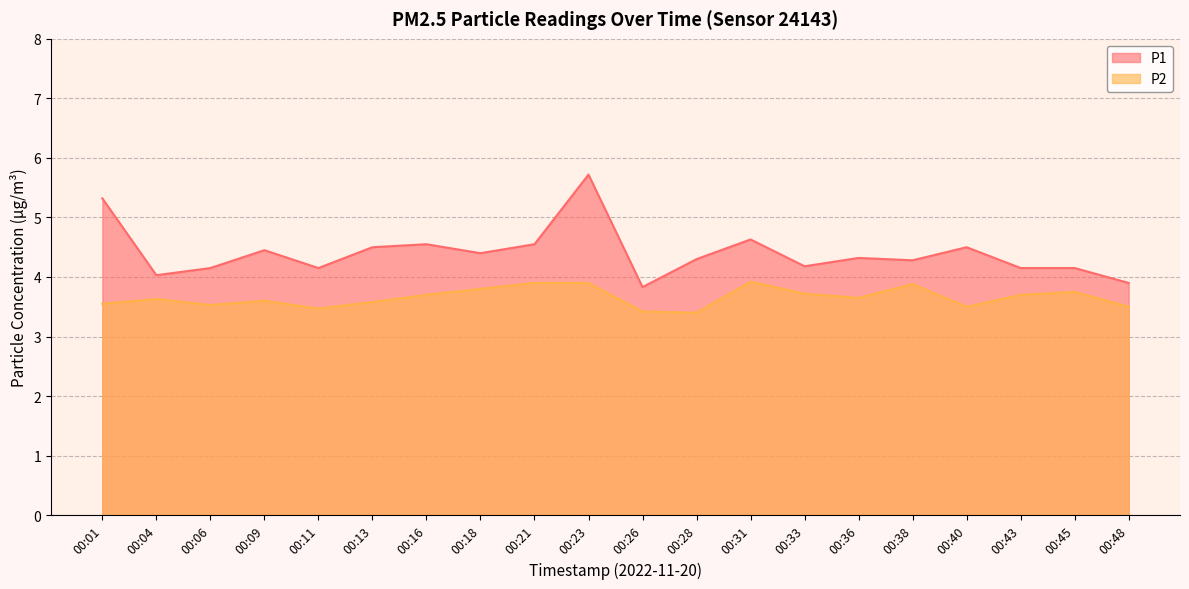

Reading left to right, list all the values displayed in this chart.

P1: 00:01=5.3	00:04=4.0	00:06=4.2	00:09=4.5	00:11=4.2	00:13=4.5	00:16=4.5	00:18=4.4	00:21=4.5	00:23=5.7	00:26=3.8	00:28=4.3	00:31=4.6	00:33=4.2	00:36=4.3	00:38=4.3	00:40=4.5	00:43=4.2	00:45=4.2	00:48=3.9
P2: 00:01=3.5	00:04=3.6	00:06=3.5	00:09=3.6	00:11=3.5	00:13=3.6	00:16=3.7	00:18=3.8	00:21=3.9	00:23=3.9	00:26=3.4	00:28=3.4	00:31=3.9	00:33=3.7	00:36=3.6	00:38=3.9	00:40=3.5	00:43=3.7	00:45=3.8	00:48=3.5